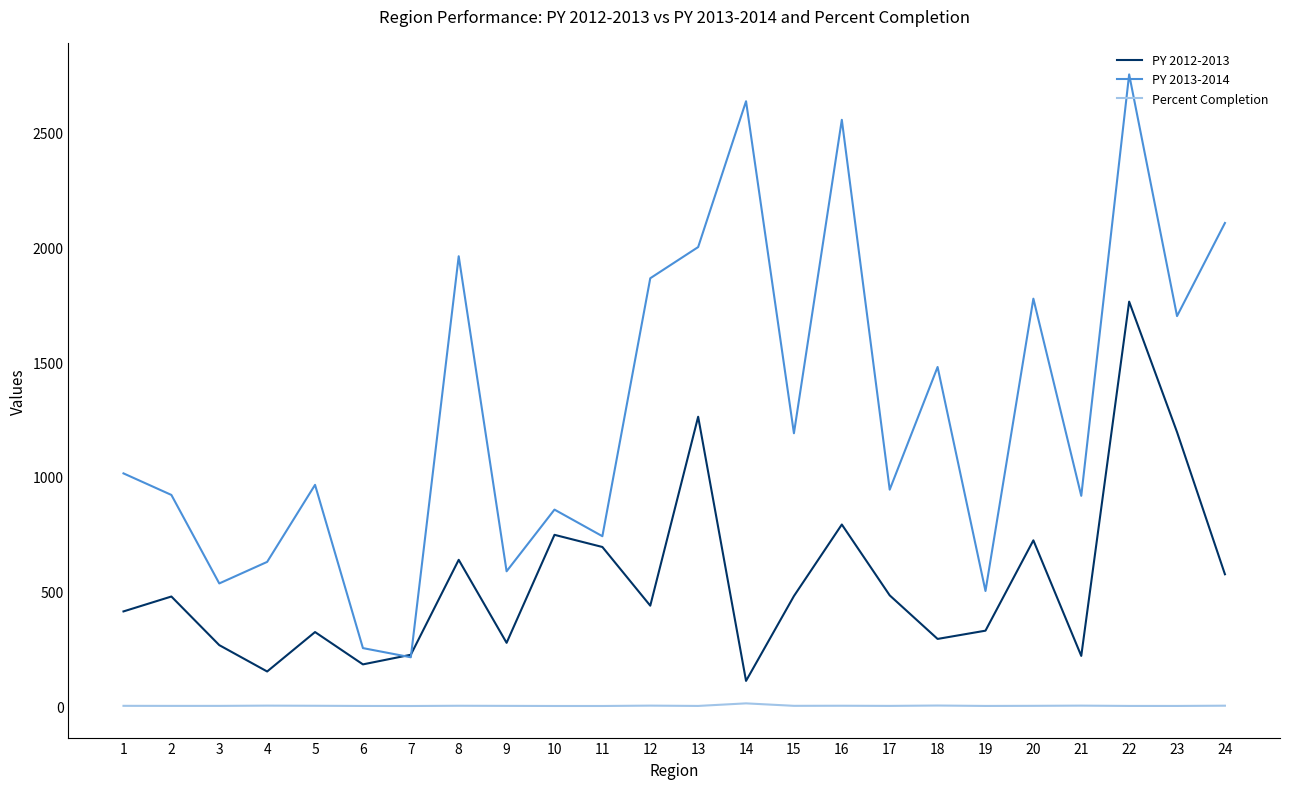

Rank the series by their average value, from lowest to highest.

Percent Completion, PY 2012-2013, PY 2013-2014